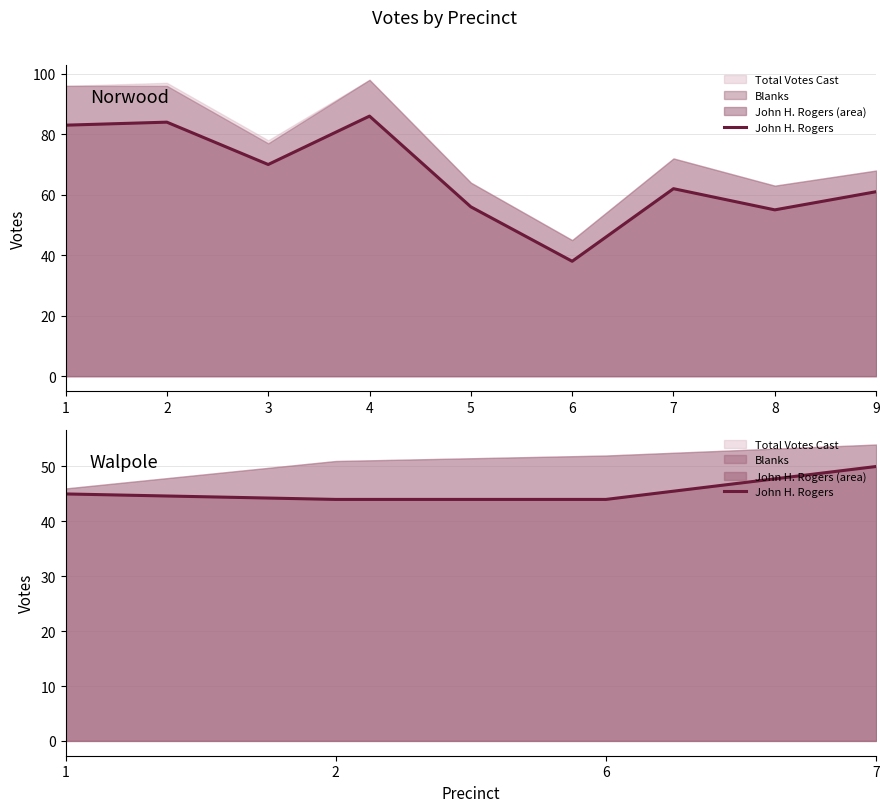

Where is the data nearest to the value 47?

1